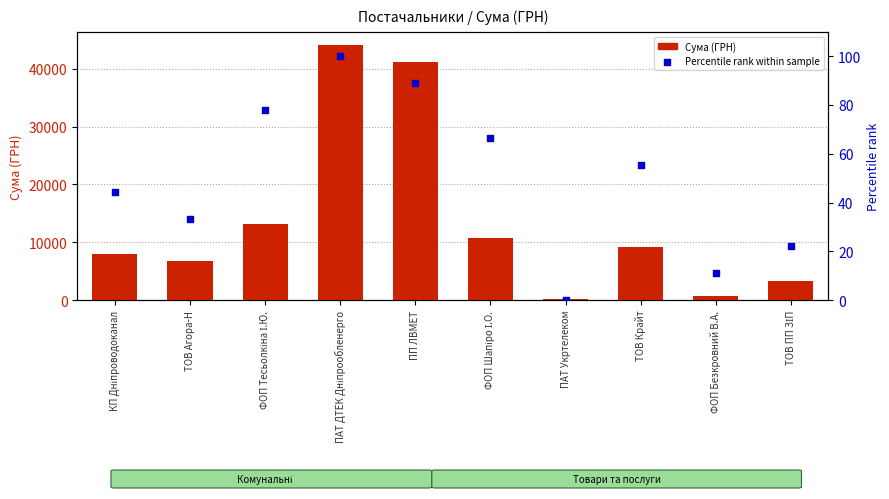

Is the value of Сума (ГРН) at ТОВ Крайт greater than the value of Percentile rank within sample at ТОВ ПП ЗІП?

Yes